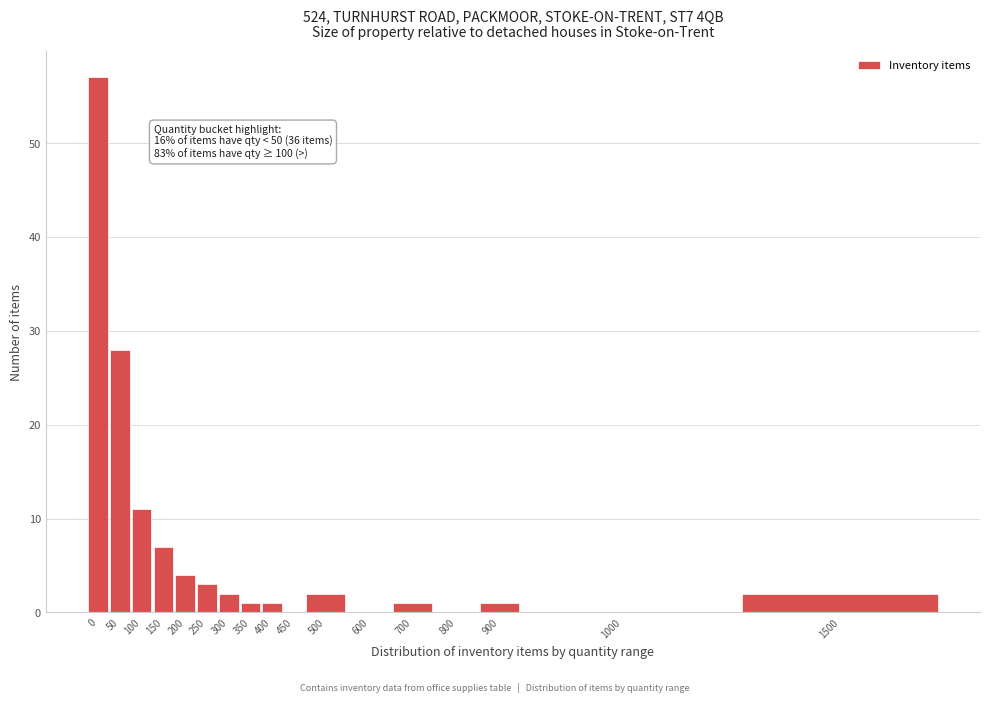

Reading left to right, list all the values displayed in this chart.

0=57	50=28	100=11	150=7	200=4	250=3	300=2	350=1	400=1	450=0	500=2	600=0	700=1	800=0	900=1	1000=0	1500=2